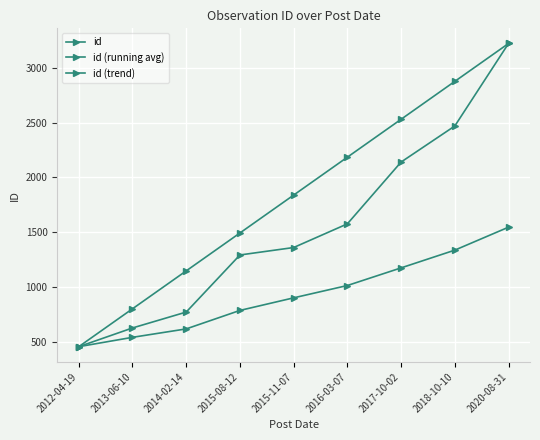

Does the chart have visible grid lines?

Yes